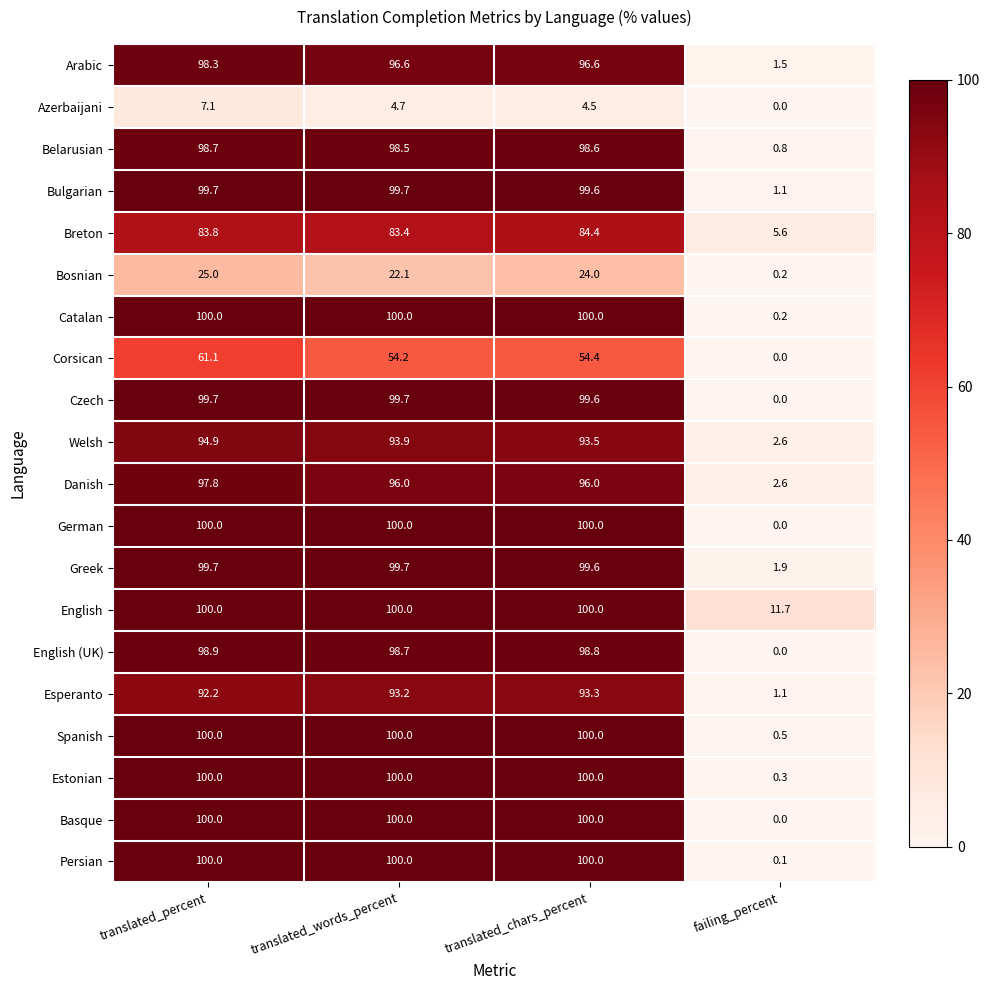

What is the approximate value of Danish at translated_percent?

97.8